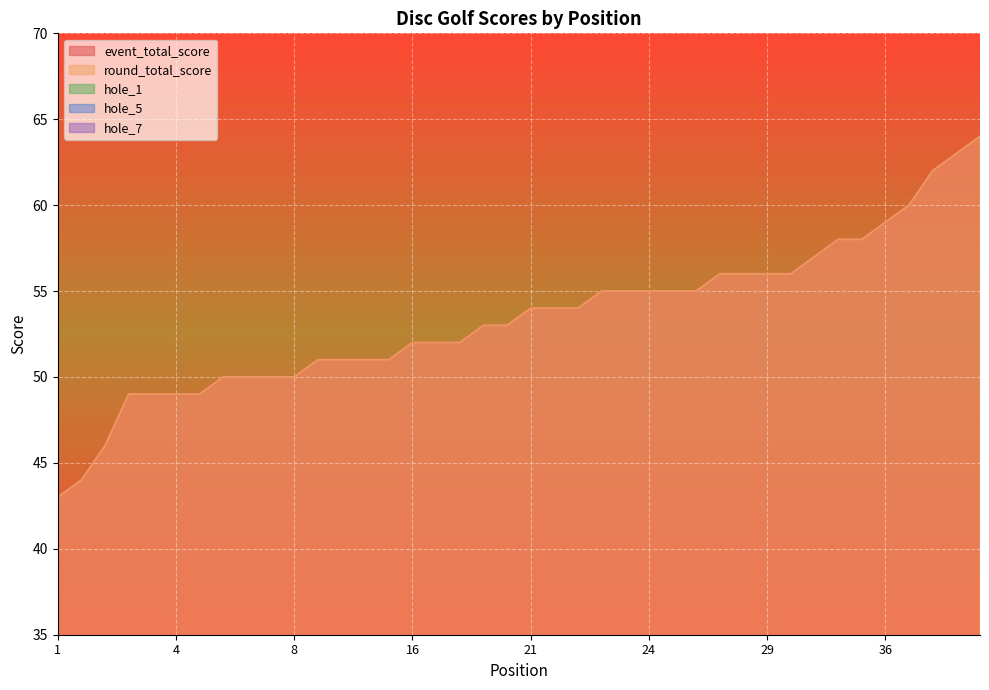

What is the spread (max minus min) of values at 3?

44